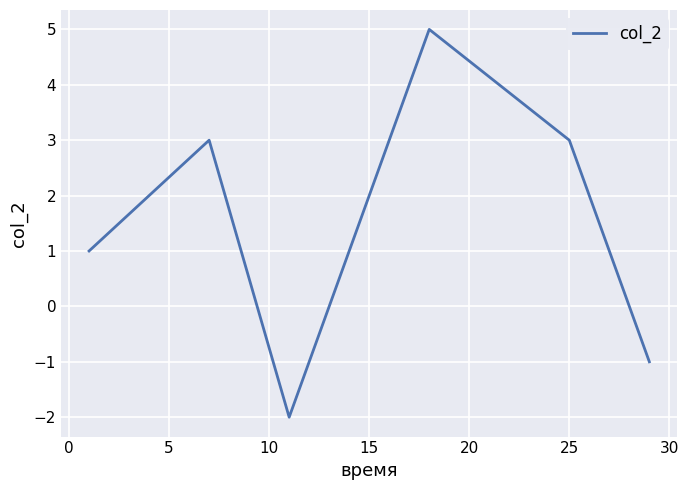

What is the difference between the maximum and minimum values?

7.0